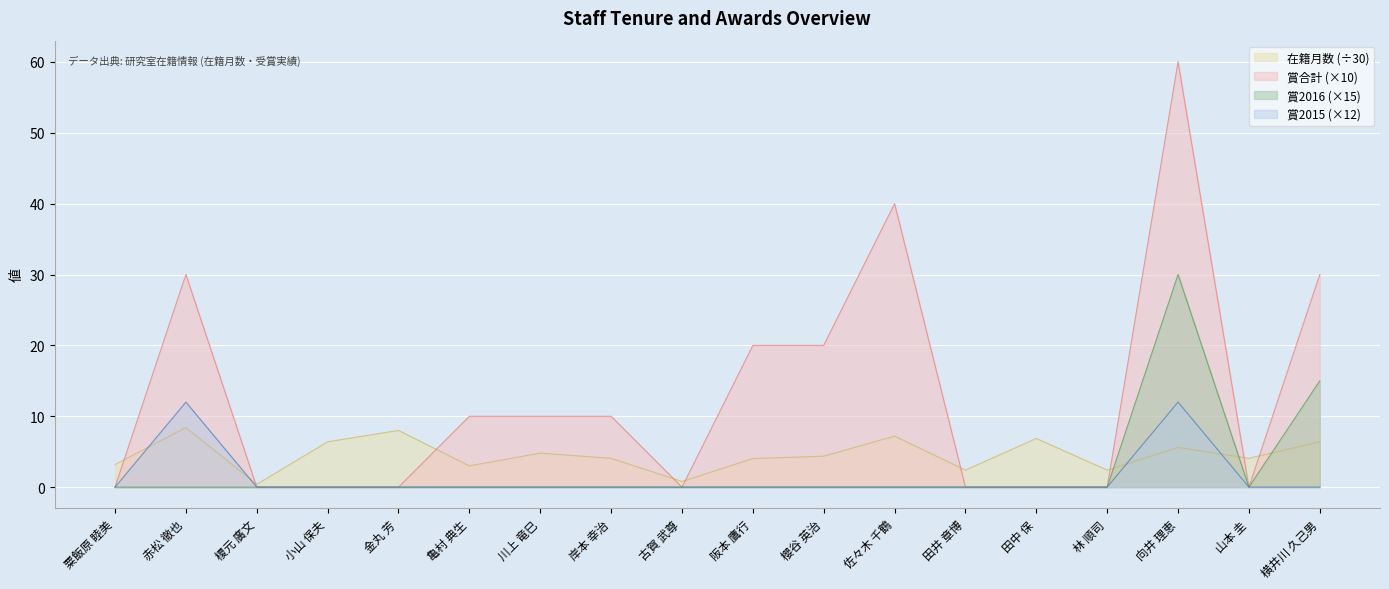

Where is the first local minimum for 賞2016?

山本 圭